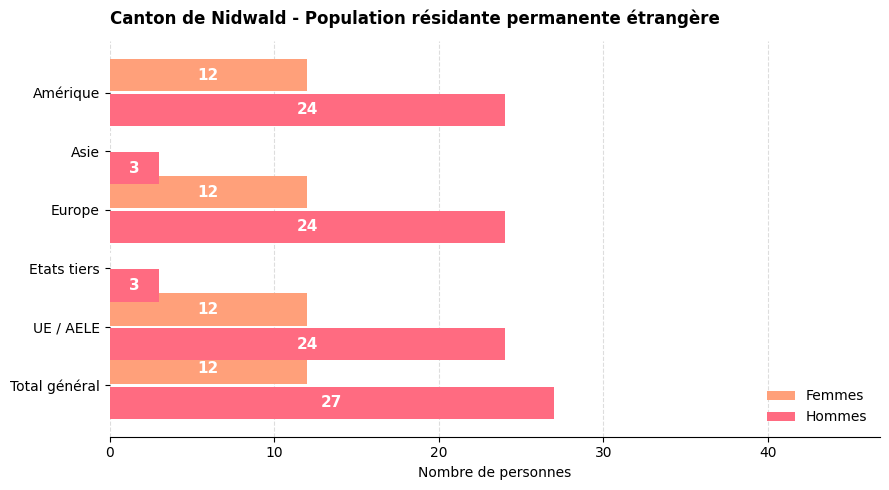

The value of Hommes at Amérique is 37. True or false?

False